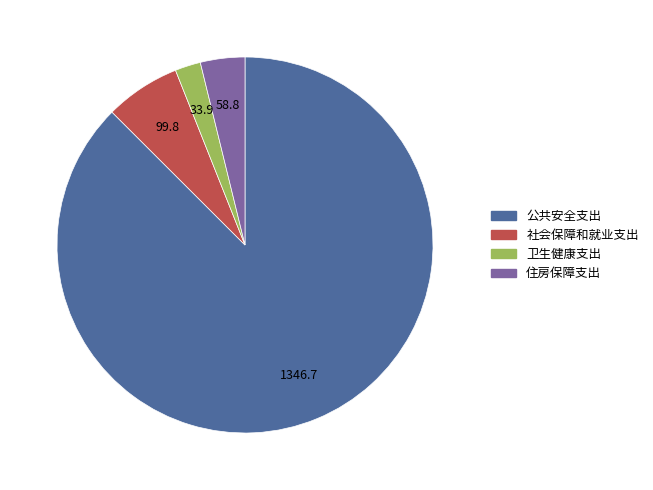

Rank the categories by value from highest to lowest.

公共安全支出, 社会保障和就业支出, 住房保障支出, 卫生健康支出